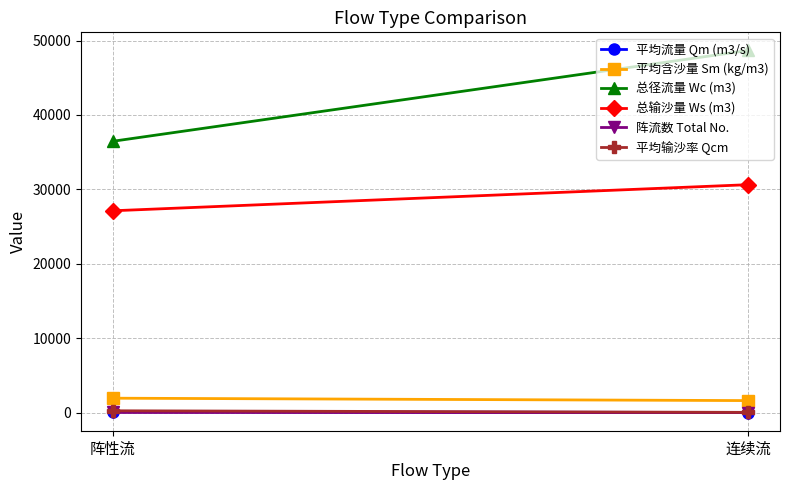

What is the minimum value shown in the chart?

9.0